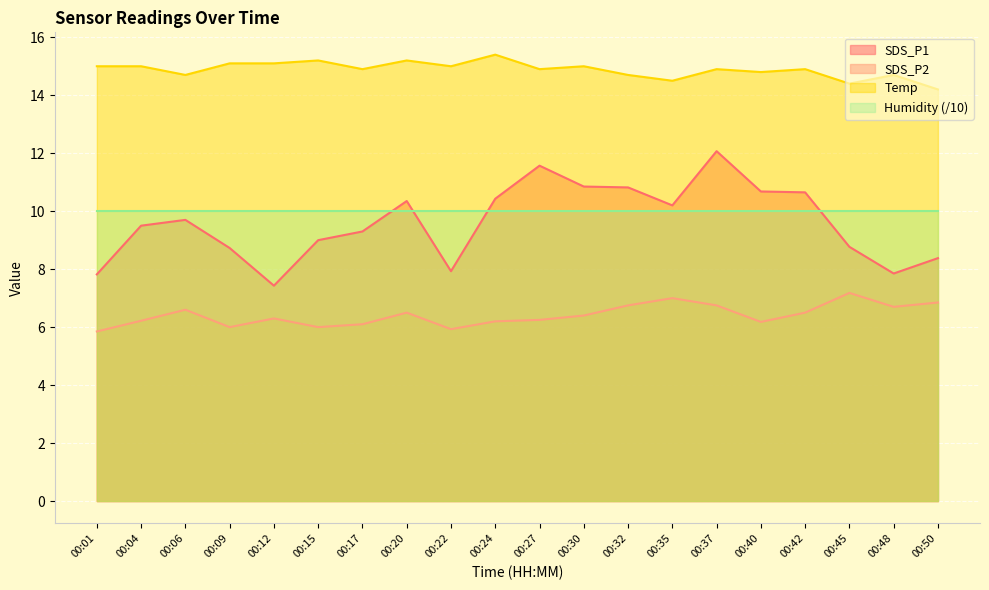

What is the total value across all series at 00:42?

42.0